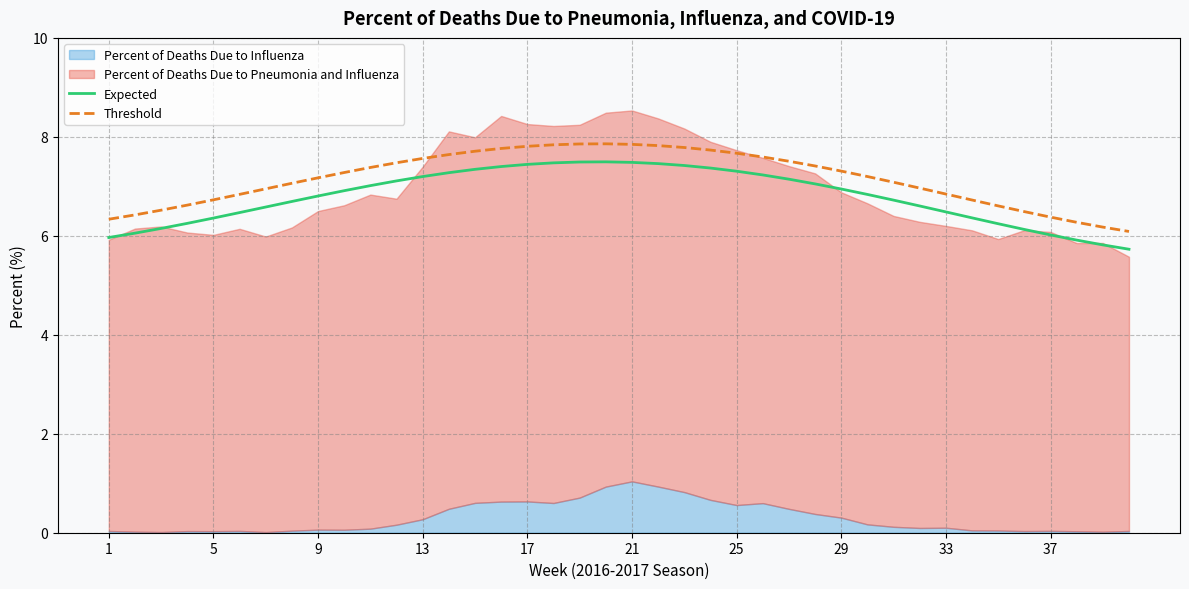

Reading left to right, extract all data points from this chart.

Expected: 6.0	6.1	6.1	6.3	6.4	6.5	6.6	6.7	6.8	6.9	7.0	7.1	7.2	7.3	7.3	7.4	7.4	7.5	7.5	7.5	7.5	7.5	7.4	7.4	7.3	7.2	7.1	7.0	6.9	6.8	6.7	6.6	6.5	6.4	6.2	6.1	6.0	5.9	5.8	5.7
Threshold: 6.3	6.4	6.5	6.6	6.7	6.8	6.9	7.1	7.2	7.3	7.4	7.5	7.6	7.6	7.7	7.8	7.8	7.8	7.9	7.9	7.8	7.8	7.8	7.7	7.7	7.6	7.5	7.4	7.3	7.2	7.1	7.0	6.8	6.7	6.6	6.5	6.4	6.3	6.2	6.1